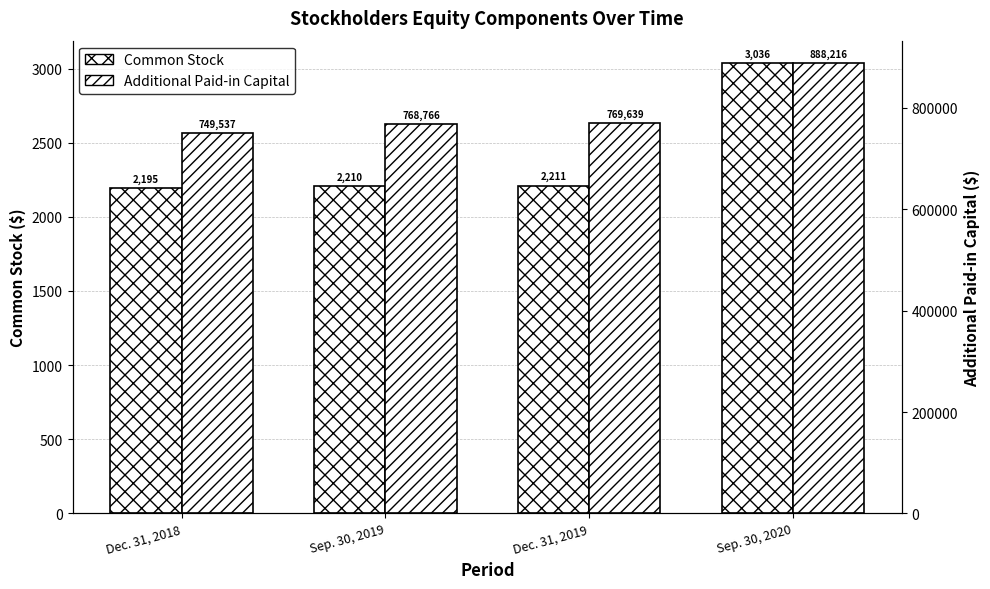

How many values in the Common Stock series are below 2211?

2